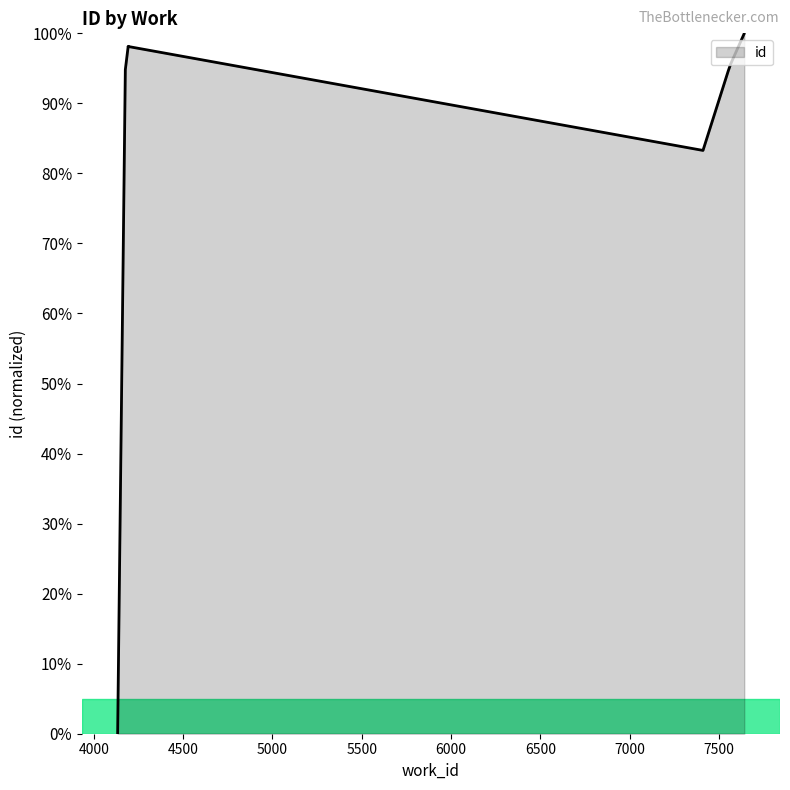

What is the value of the 4th point from the left?

98.1